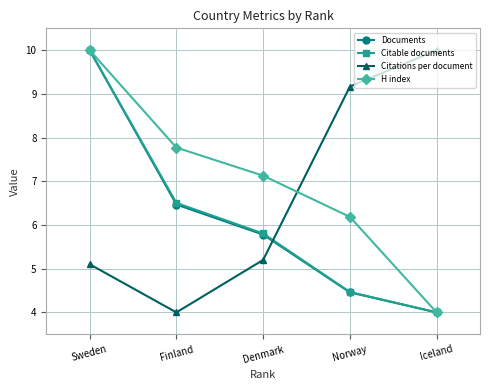

How many data points in Citable documents are above 5?

3